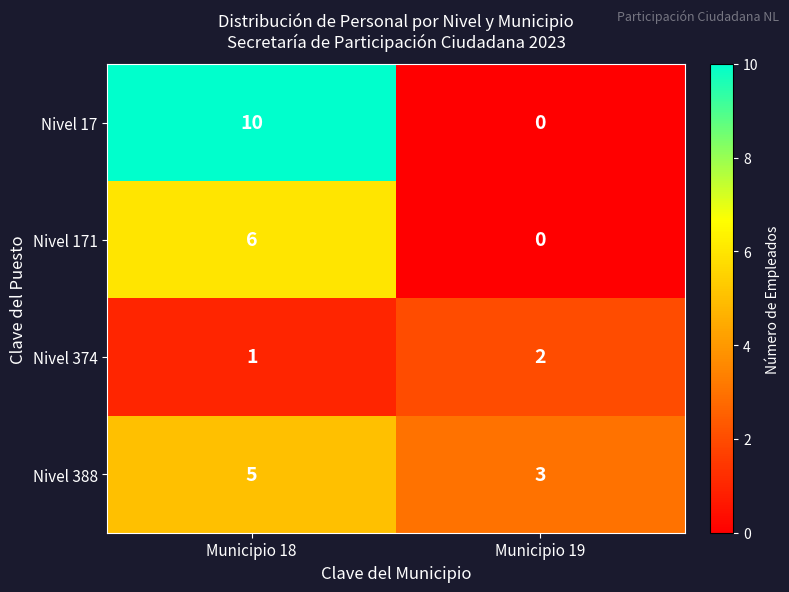

What is the approximate value of Nivel 388 at Municipio 19?

3